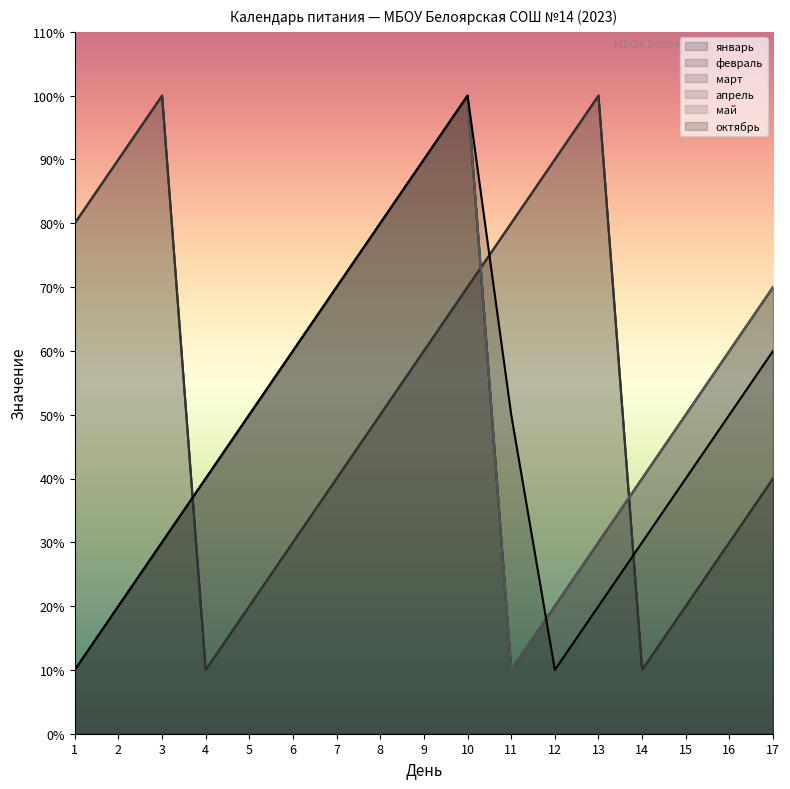

Which series has the largest total across all categories?

февраль